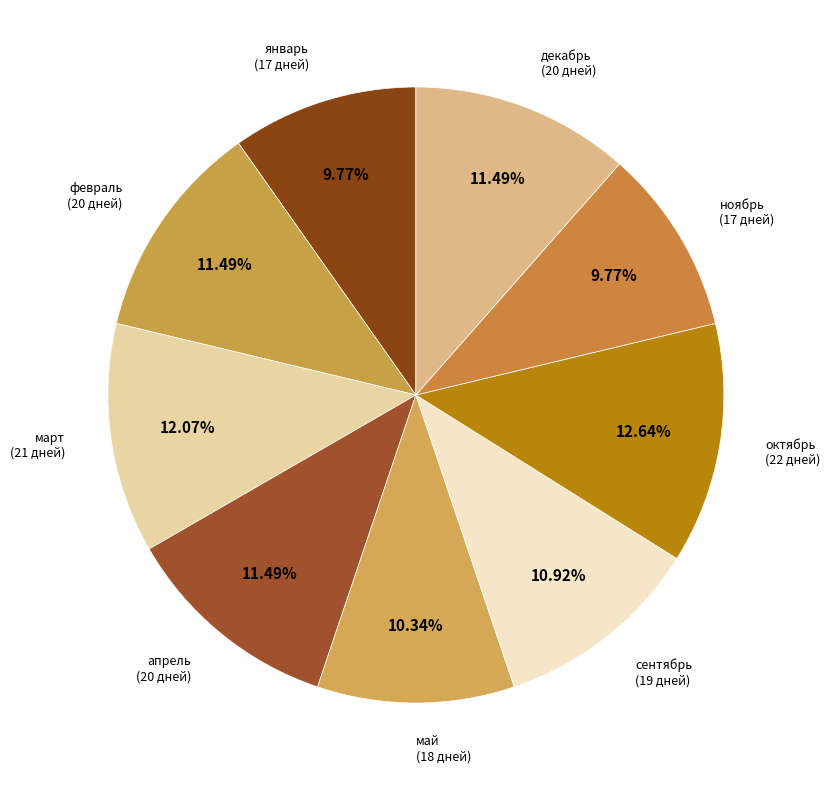

What portion of the pie excludes октябрь?

87.4%